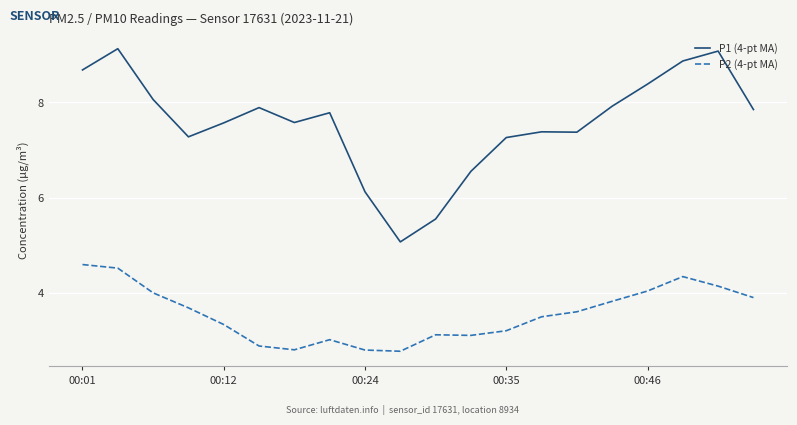

Which series has the largest range (max minus min)?

P1 (4-pt MA)